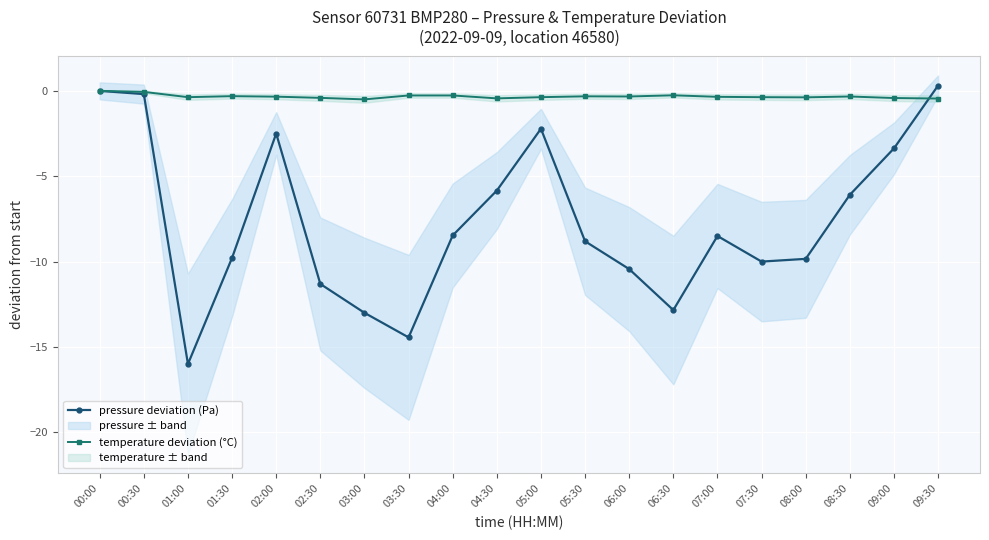

Which series changed the most between 01:30 and 06:00?

pressure deviation (Pa)